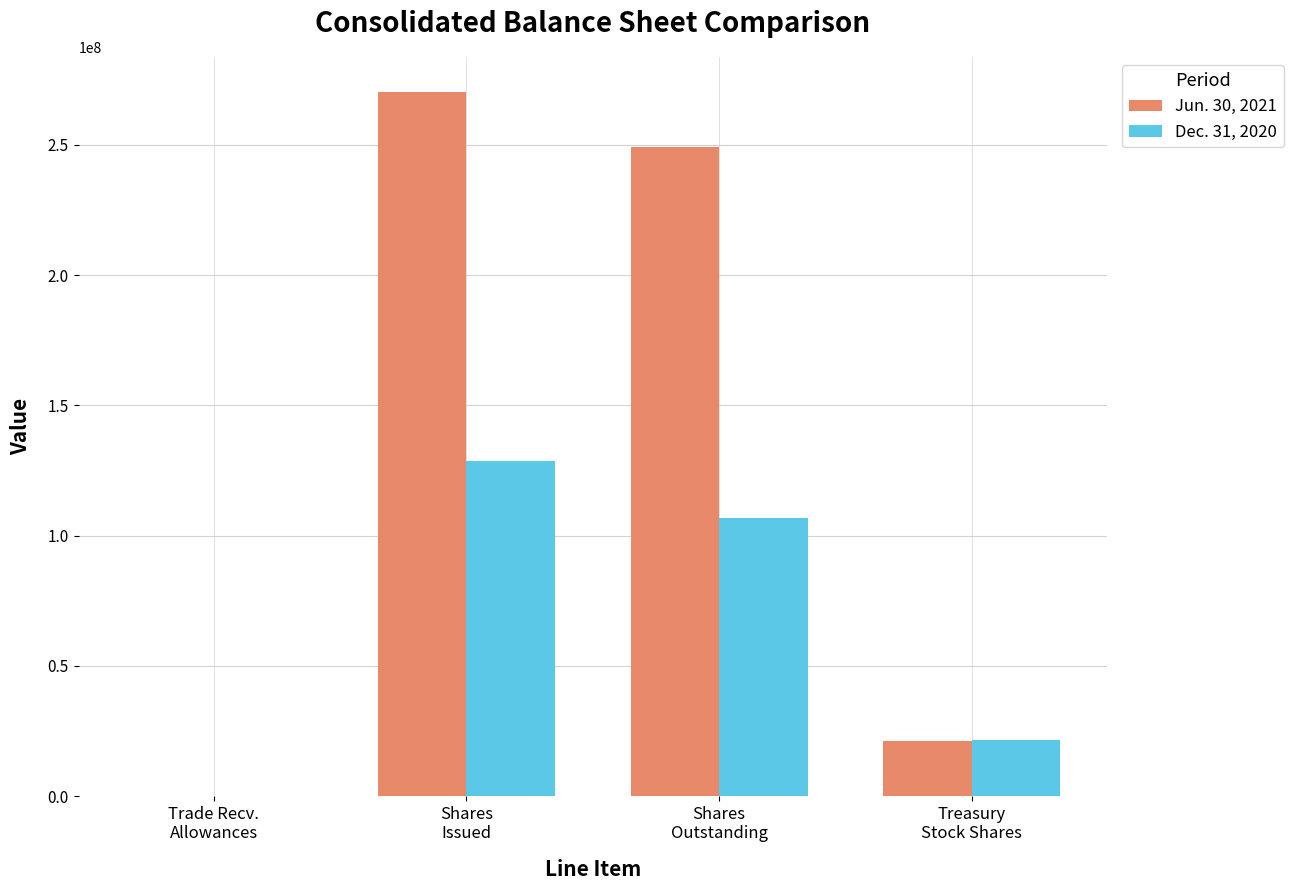

Reading right to left, what are all the values shown in this chart?

Jun. 30, 2021: Treasury
Stock Shares=21216057	Shares
Outstanding=249050541	Shares
Issued=270266598	Trade Recv.
Allowances=42
Dec. 31, 2020: Treasury
Stock Shares=21588147	Shares
Outstanding=106937990	Shares
Issued=128526137	Trade Recv.
Allowances=21